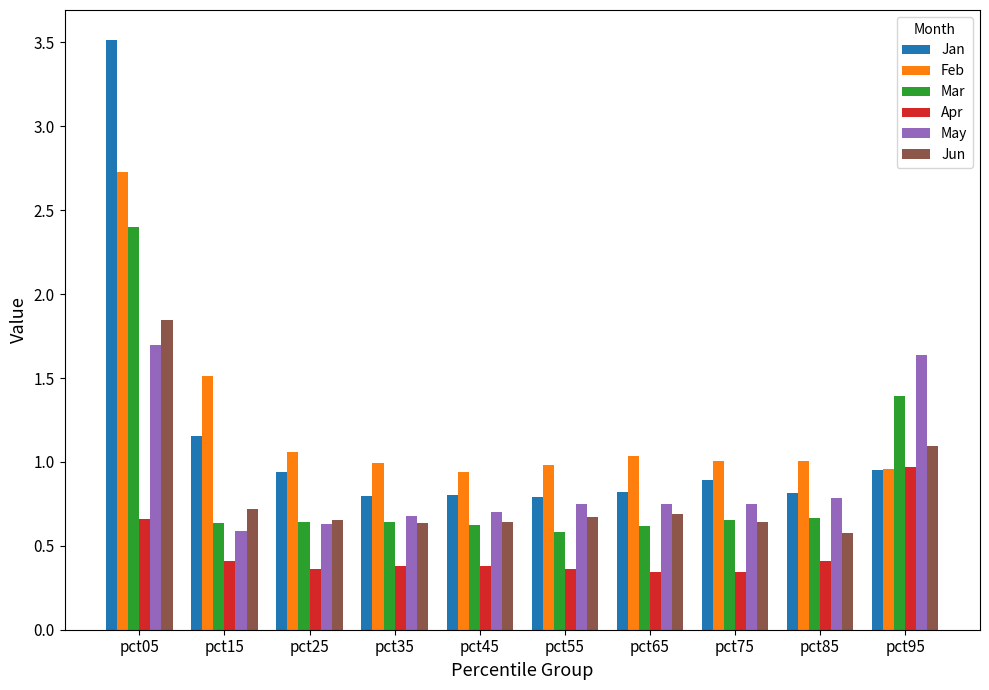

Is the value of Feb at pct55 greater than the value of Mar at pct95?

No